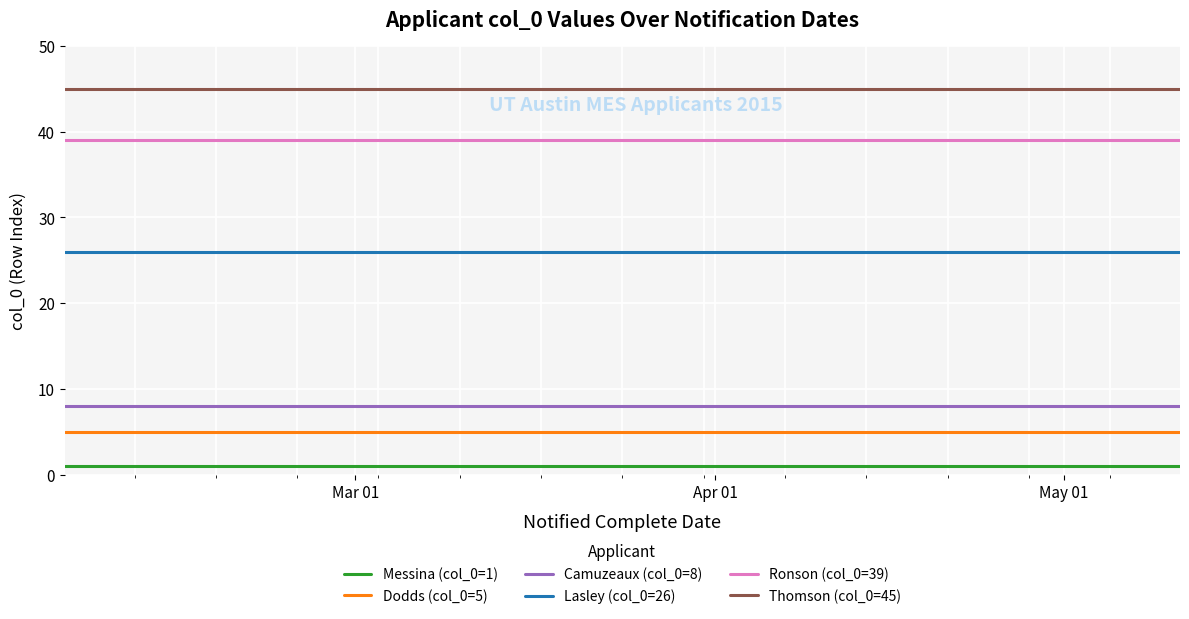

True or false: Camuzeaux (col_0=8) and Messina (col_0=1) intersect in this chart.

False